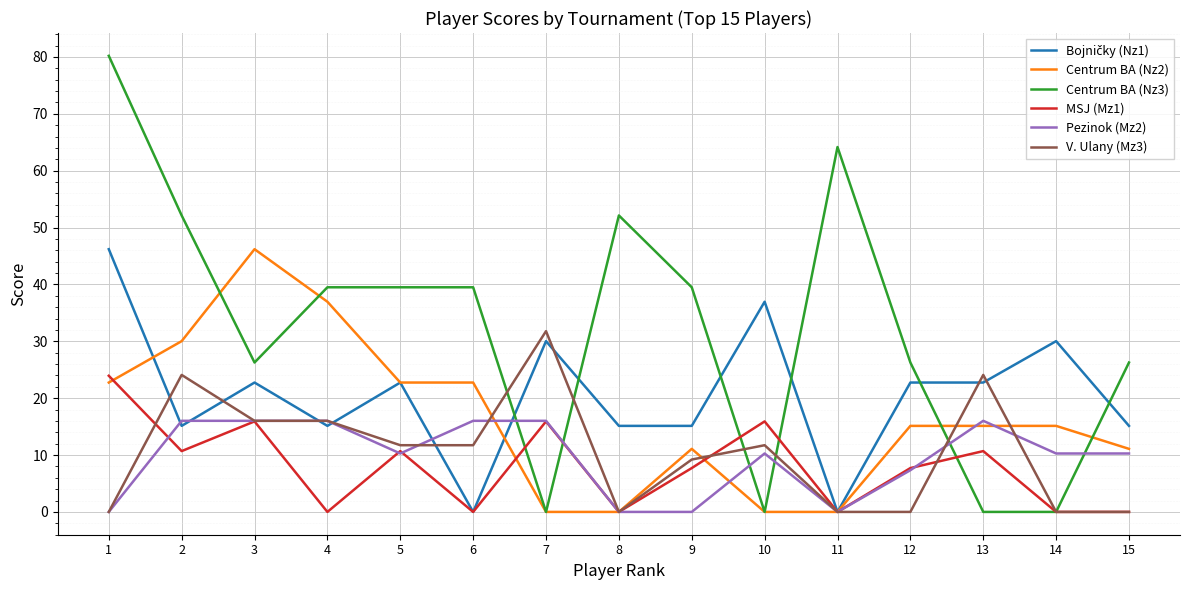

Which category has the highest value in the Centrum BA (Nz2) series?

3